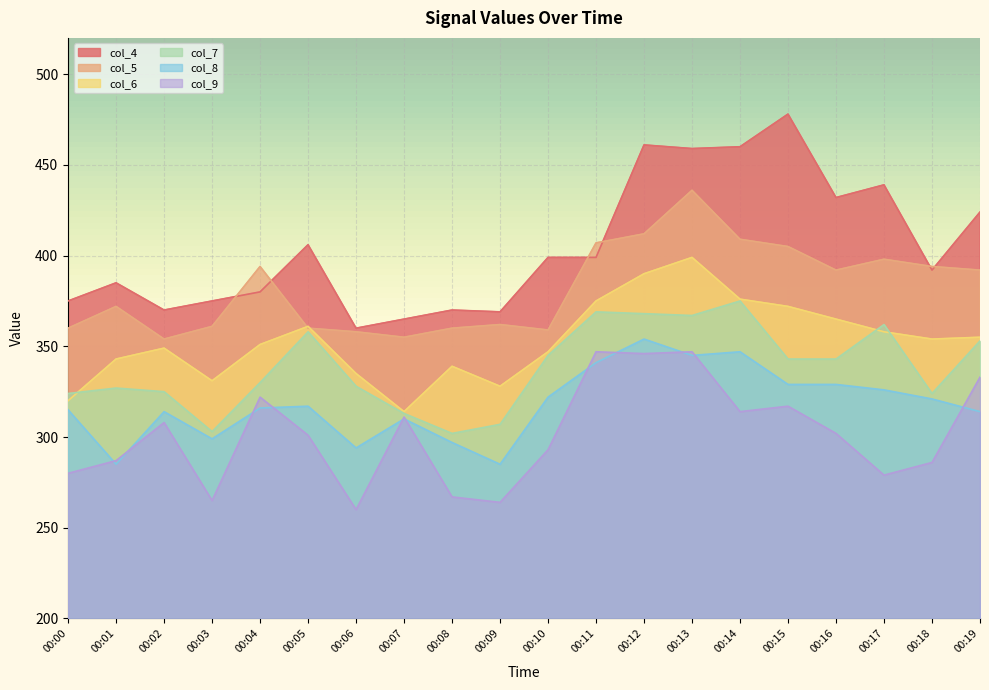

At which label does col_9 first exceed 302?

00:02